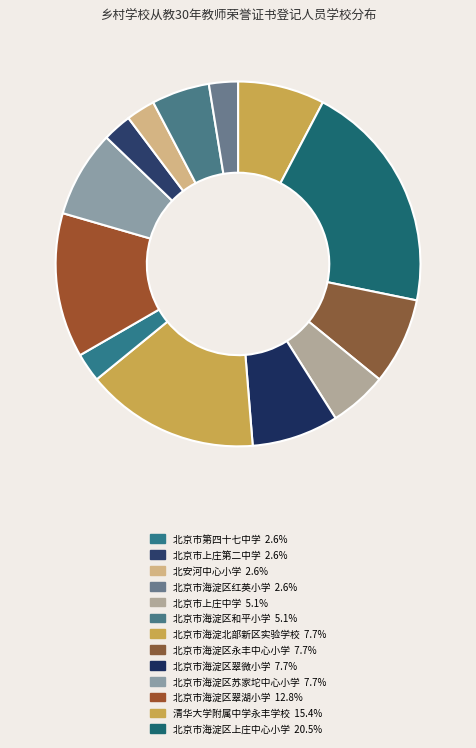

How many slices are in this pie chart?

13